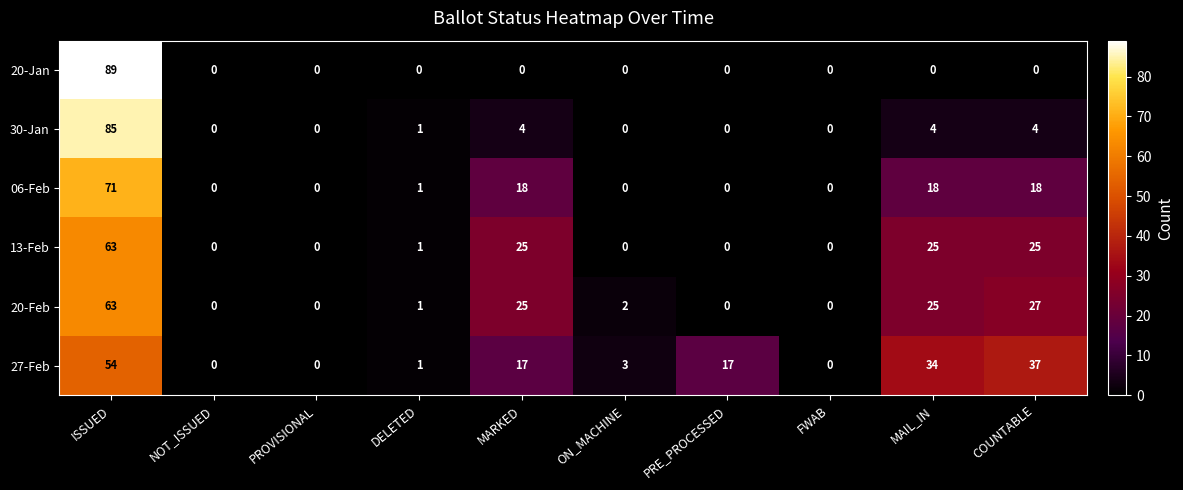

What is the difference between the 13-Feb values at ON_MACHINE and MARKED?

25